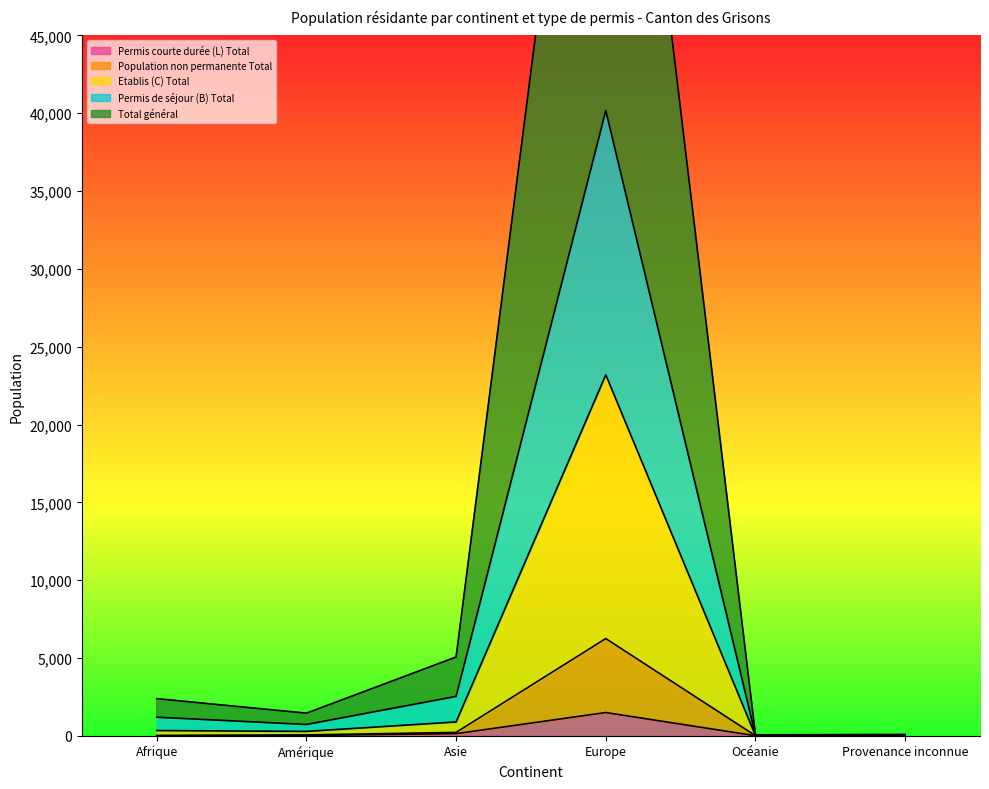

Which series has the largest range (max minus min)?

Total général